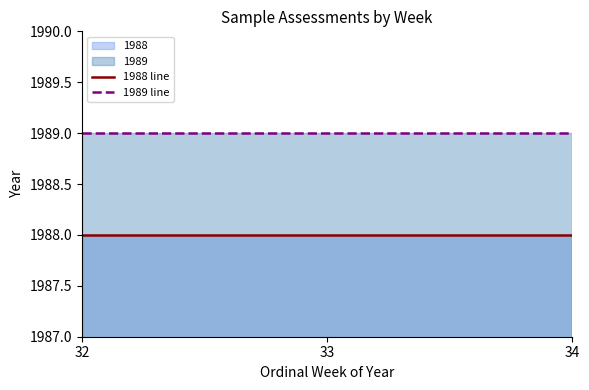

Reading left to right, transcribe all the data shown in this chart.

1988 line: 32=1988	33=1988	34=1988
1989 line: 32=1989	33=1989	34=1989